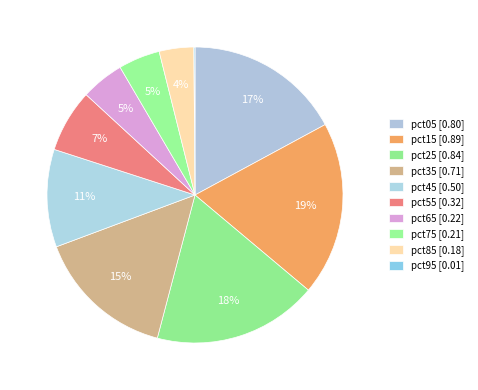

Is there a majority slice in this chart?

No